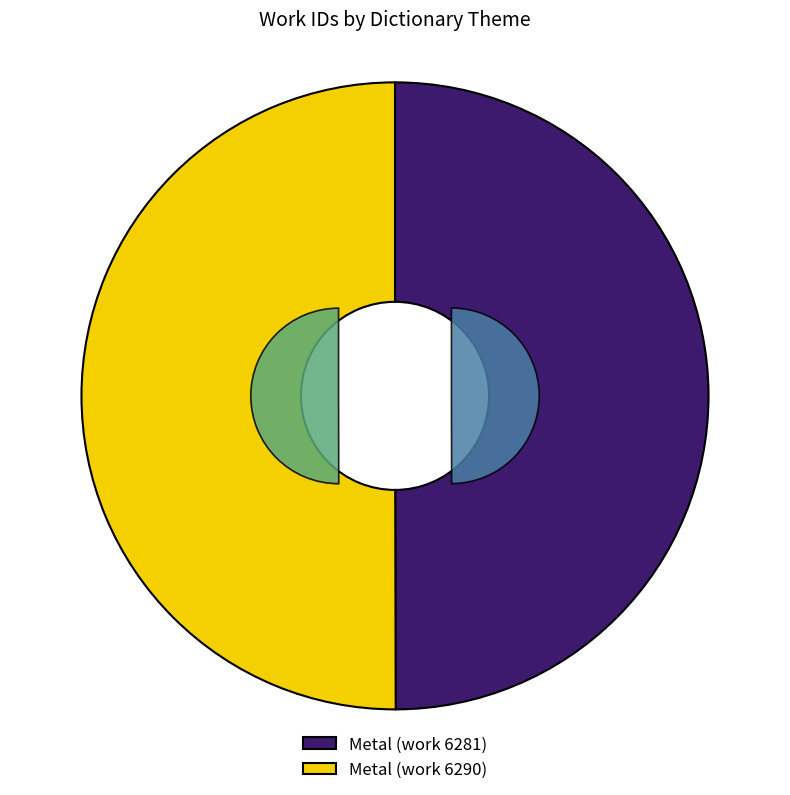

Does Metal (work 6281) represent more than half of the total?

No